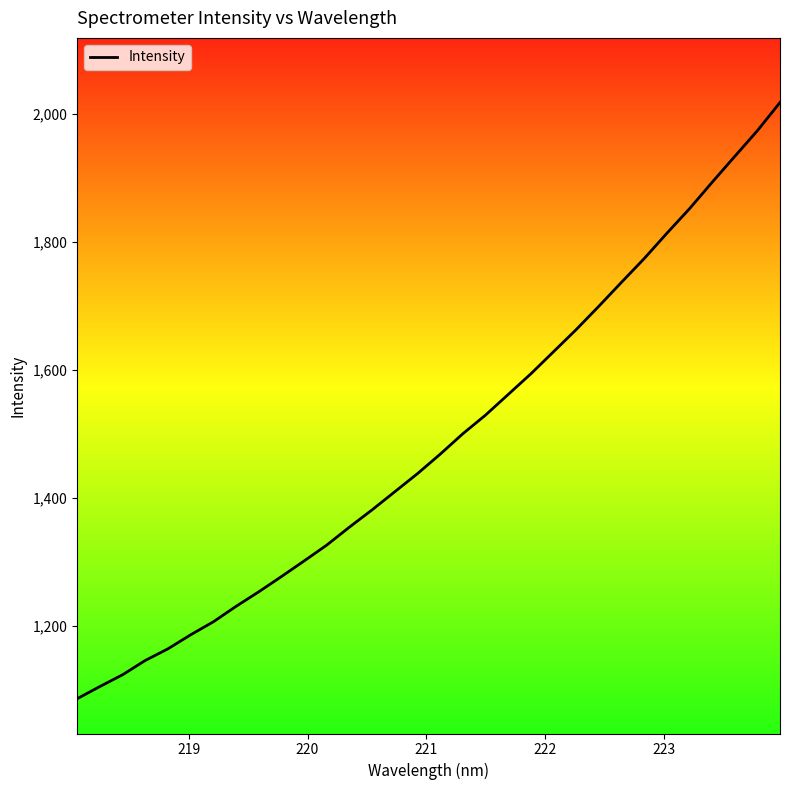

What is the minimum value shown in the chart?

1086.8